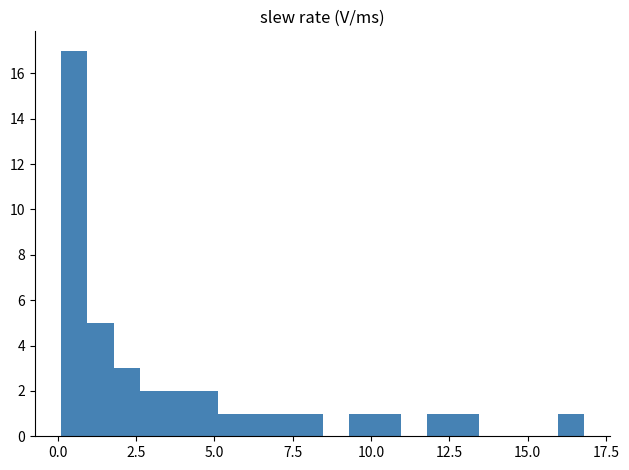

Read against the x-axis, roughly where is the centre of the tallest bar?

0.5